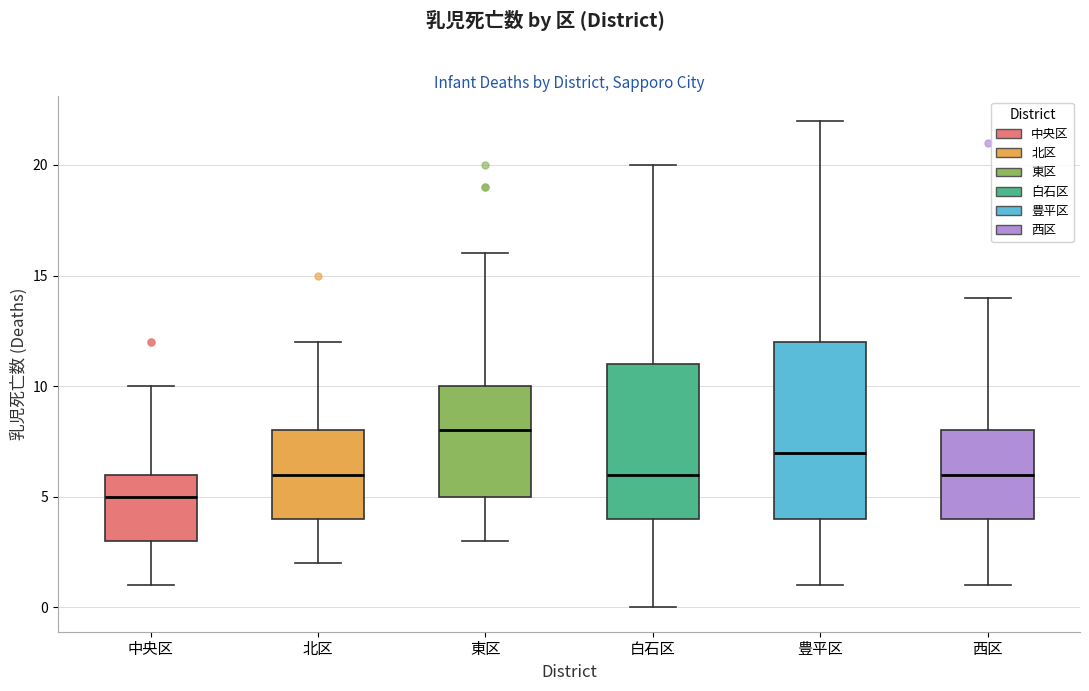

Where is the upper edge of the box for 西区 on the y-axis? The values are not printed on the chart, so give them approximately, as read against the axis.

8